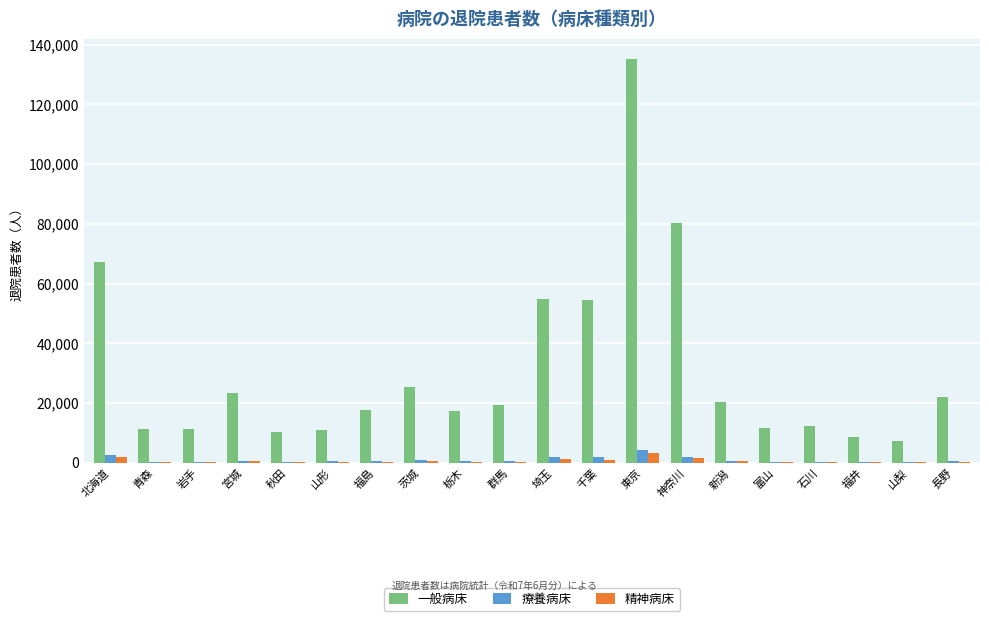

What is the difference between the 一般病床 values at 宮城 and 群馬?

3806